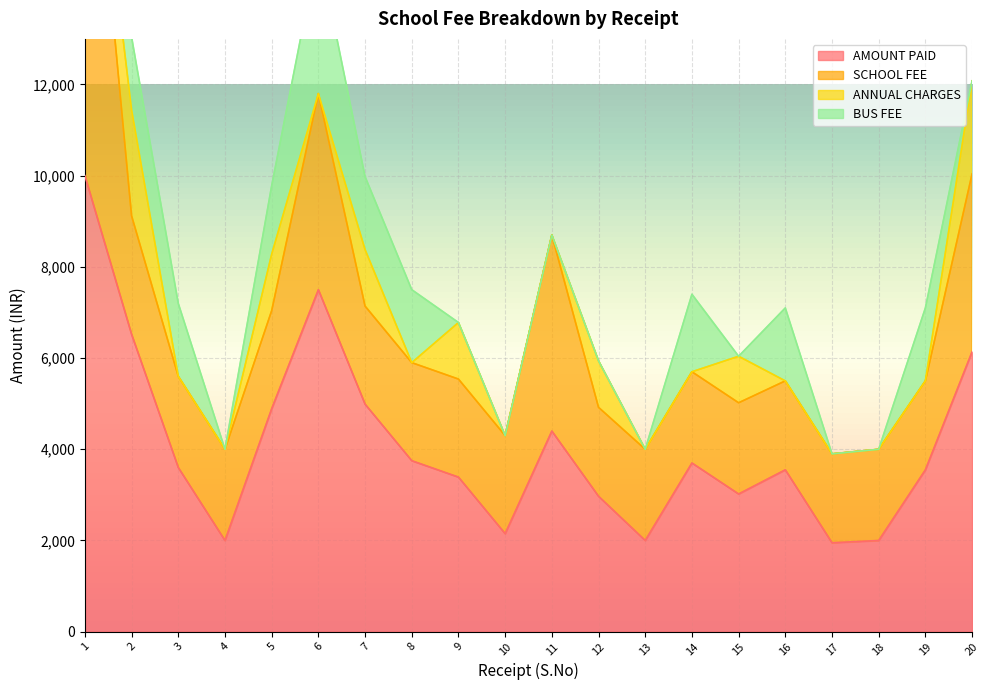

How many data points does each series have?

20